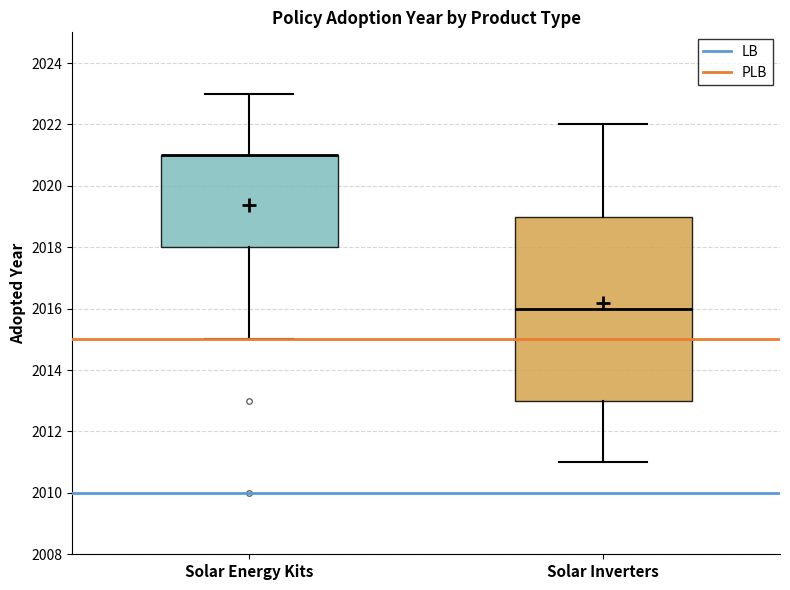

Comparing the boxes themselves (not the whiskers), which one is the tallest?

Solar Inverters